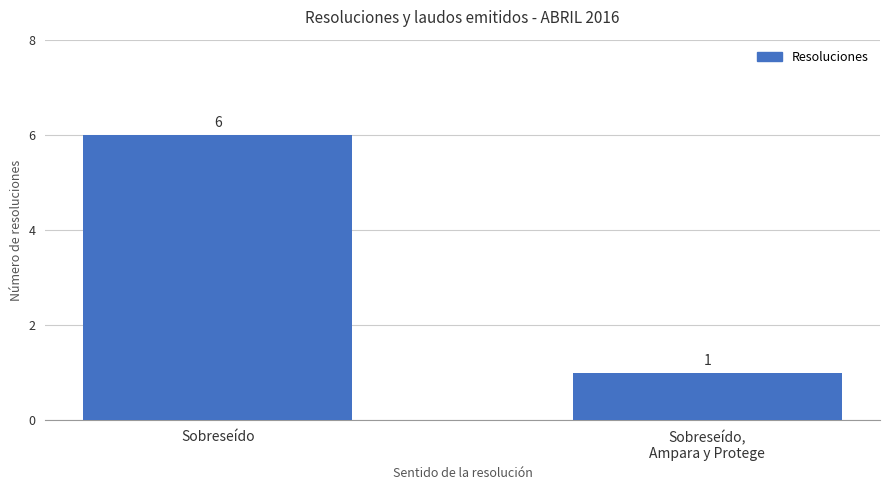

What is the change in value from Sobreseído to Sobreseído,
Ampara y Protege?

-5